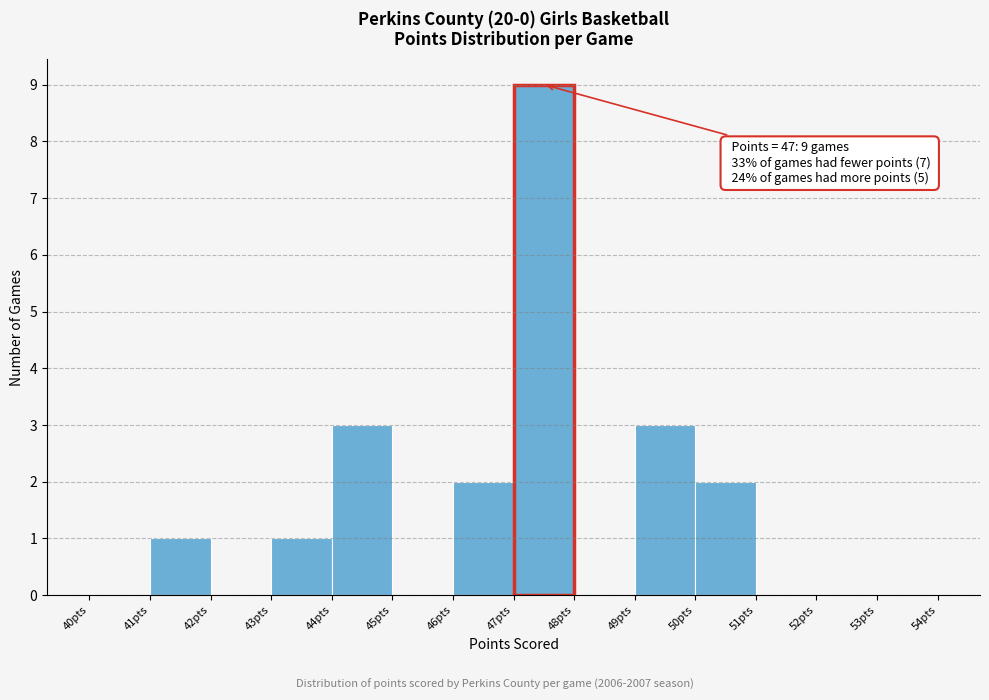

Over which range of the x-axis is the bar tallest?

47 to 48